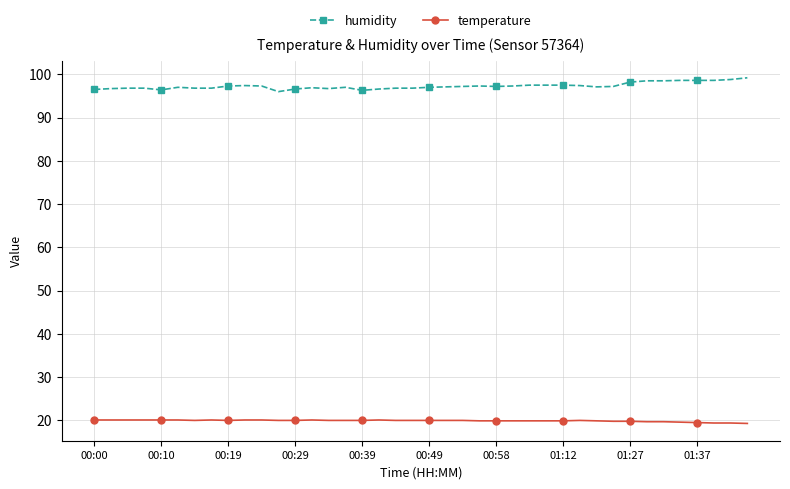

Which series has the largest total across all categories?

humidity